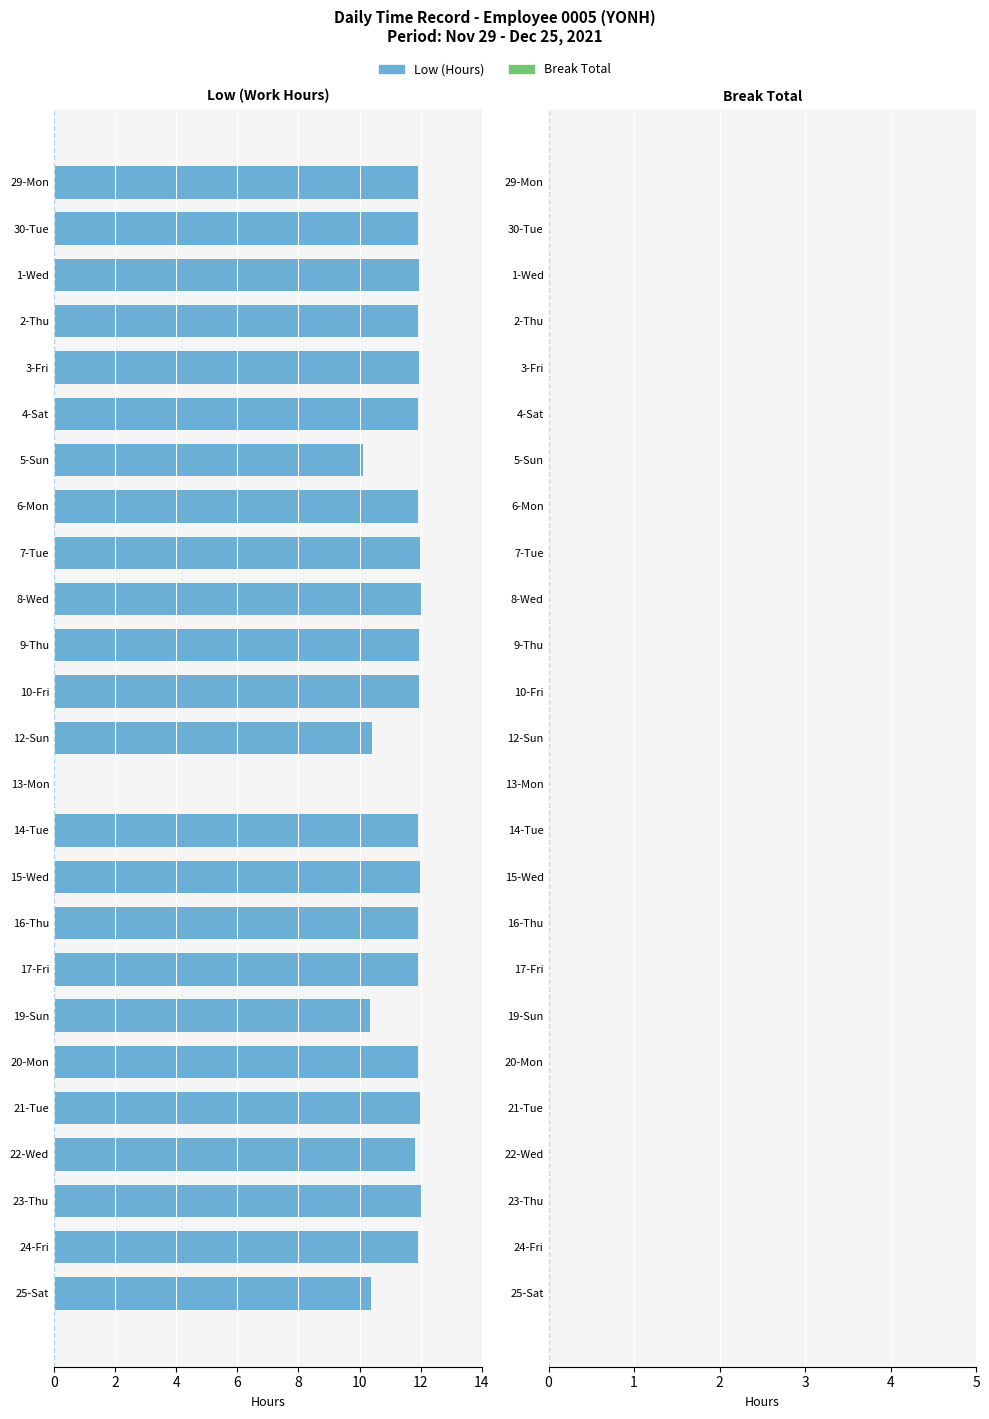

What is the sum of the values at 14-Tue and 10-Fri?

23.9